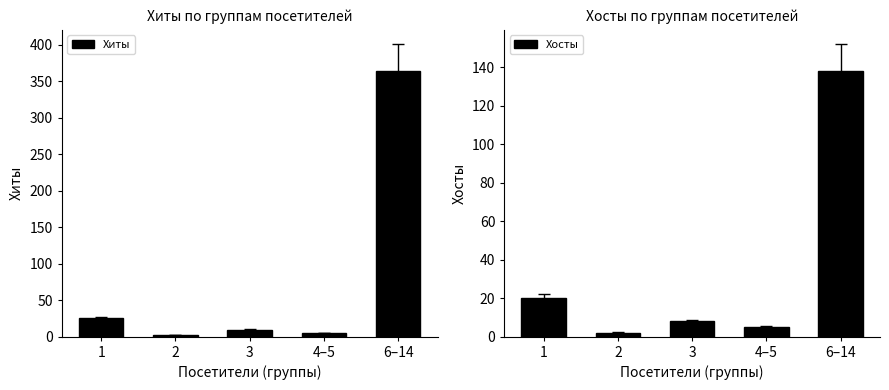

What is the difference between the Хосты values at 6–14 and 4–5?

133